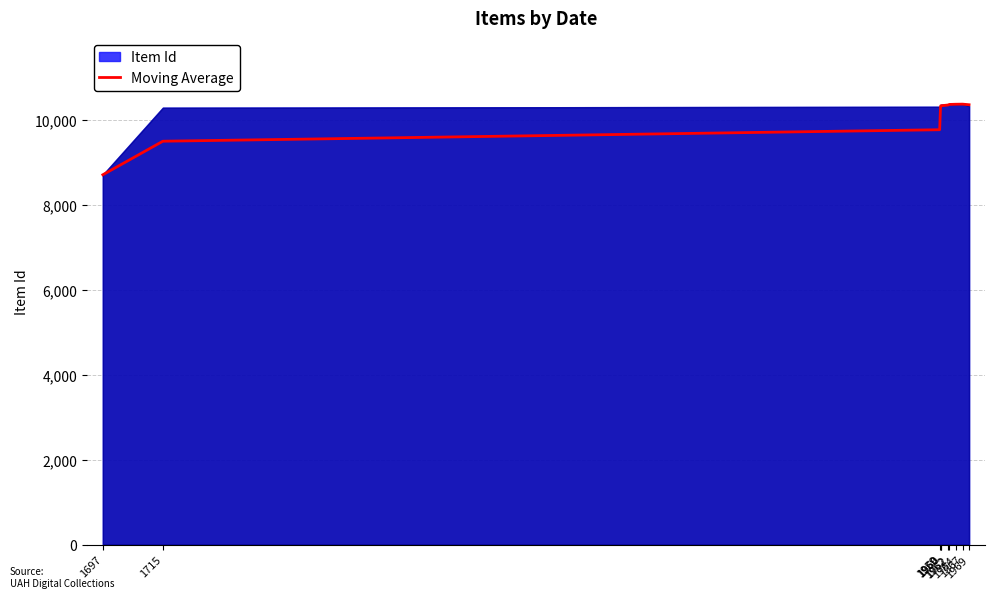

Rank the categories by value from lowest to highest.

1697, 1715, 1959, 1960, 1960, 1962, 1969, 1962, 1964, 1967